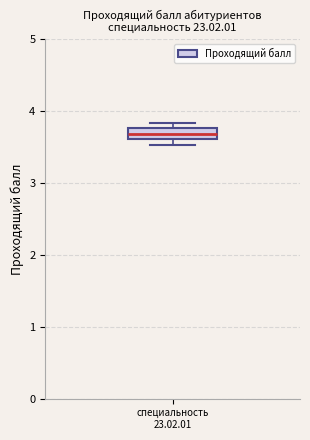

Read this box plot against the y-axis: the position of the median line, the range covered by the box, and the ends of both whiskers. The values are not printed on the chart, so give them approximately, as read against the axis.

median 3.7, box 3.6 to 3.8, whiskers 3.5 to 3.8 (above the box's upper edge)